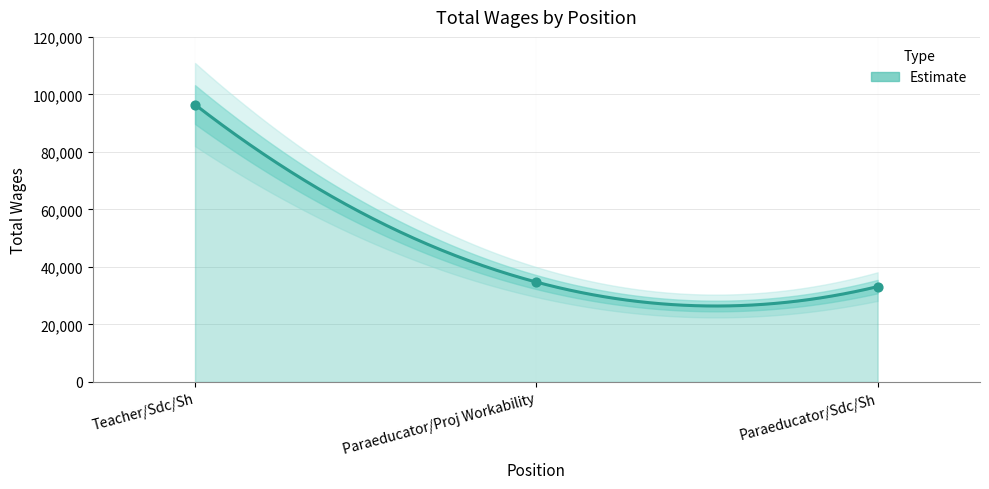

What is the change in value from Paraeducator/Proj Workability to Paraeducator/Sdc/Sh?

-1580